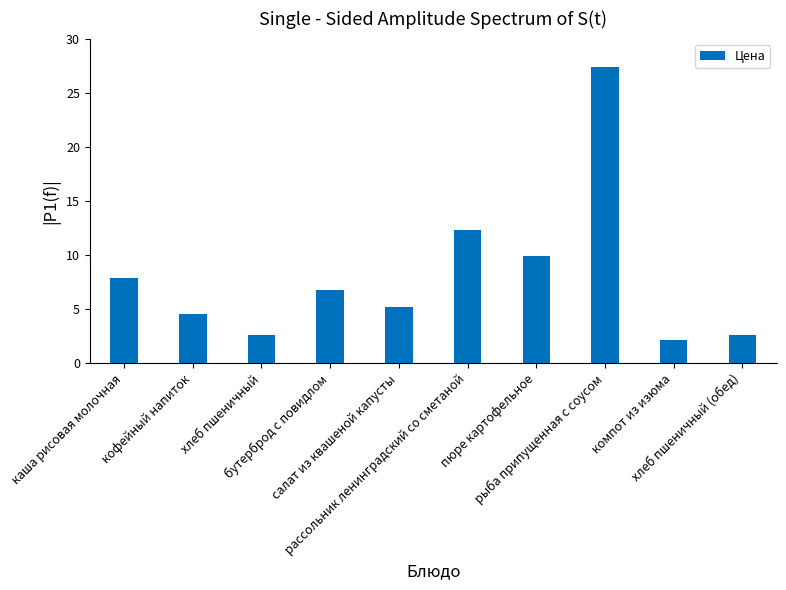

Are the bars horizontal?

No